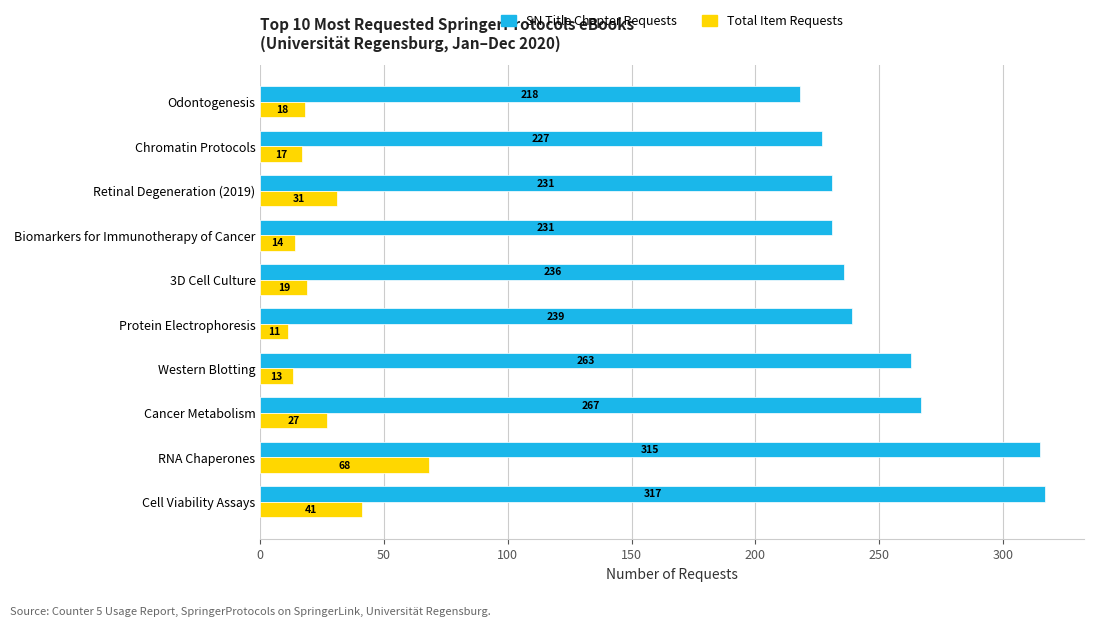

What is the difference between the highest and lowest values at Biomarkers for Immunotherapy of Cancer?

217